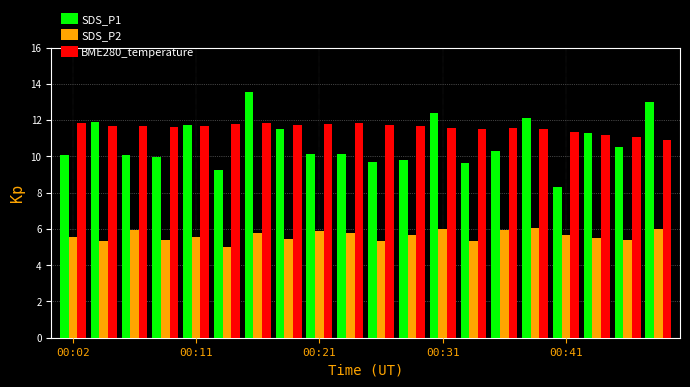

Which series has the widest spread of values?

SDS_P1